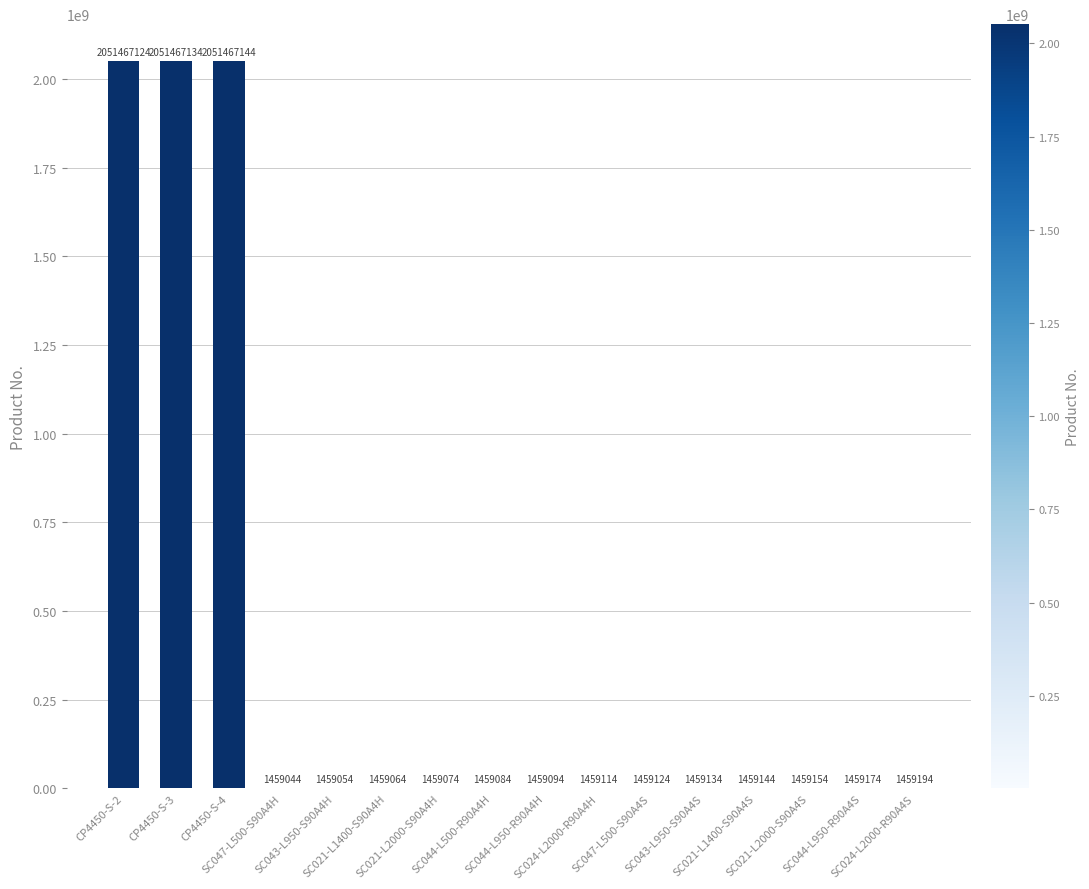

What is the greatest value displayed?

2051467144